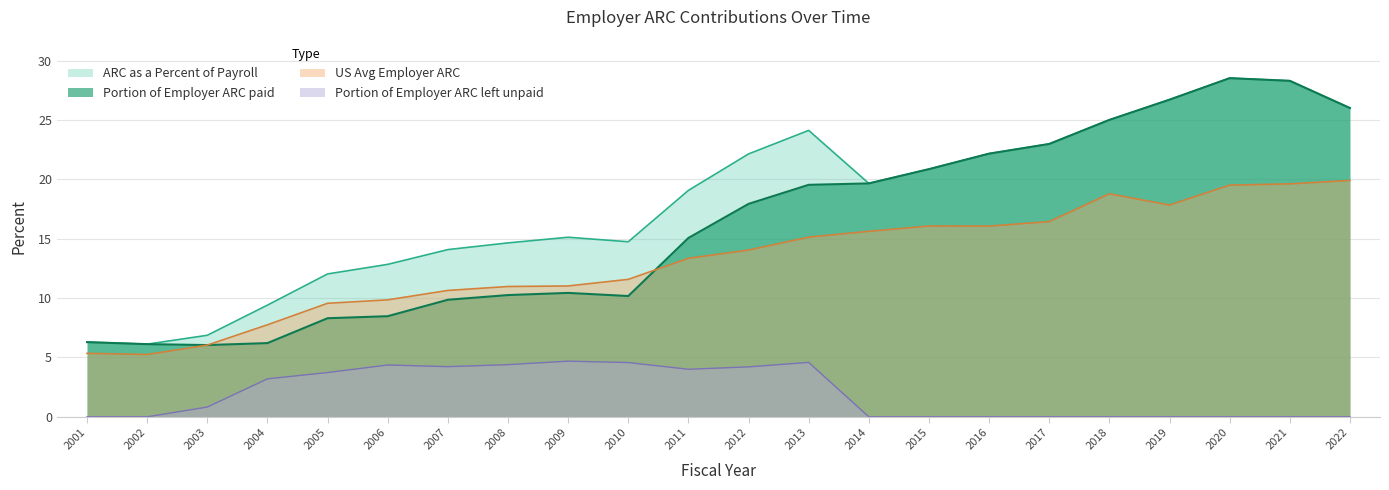

Reading left to right, what are all the values shown in this chart?

Portion of Employer ARC paid: 6.3	6.1	6.0	6.2	8.3	8.5	9.9	10.3	10.4	10.2	15.1	17.9	19.5	19.7	20.9	22.2	23.0	25.0	26.7	28.5	28.3	26.0
Portion of Employer ARC left unpaid: 0.0	0.0	0.8	3.2	3.7	4.4	4.2	4.4	4.7	4.6	4.0	4.2	4.6	0.0	0.0	0.0	0.0	0.0	0.0	0.0	0.0	0.0
US Avg Employer ARC: 5.3	5.2	6.0	7.7	9.6	9.9	10.6	11.0	11.0	11.6	13.4	14.0	15.1	15.6	16.1	16.1	16.4	18.8	17.8	19.5	19.6	19.9
ARC as a Percent of Payroll: 6.3	6.1	6.9	9.4	12.0	12.8	14.1	14.6	15.1	14.7	19.1	22.1	24.1	19.7	20.9	22.2	23.0	25.0	26.7	28.5	28.3	26.0